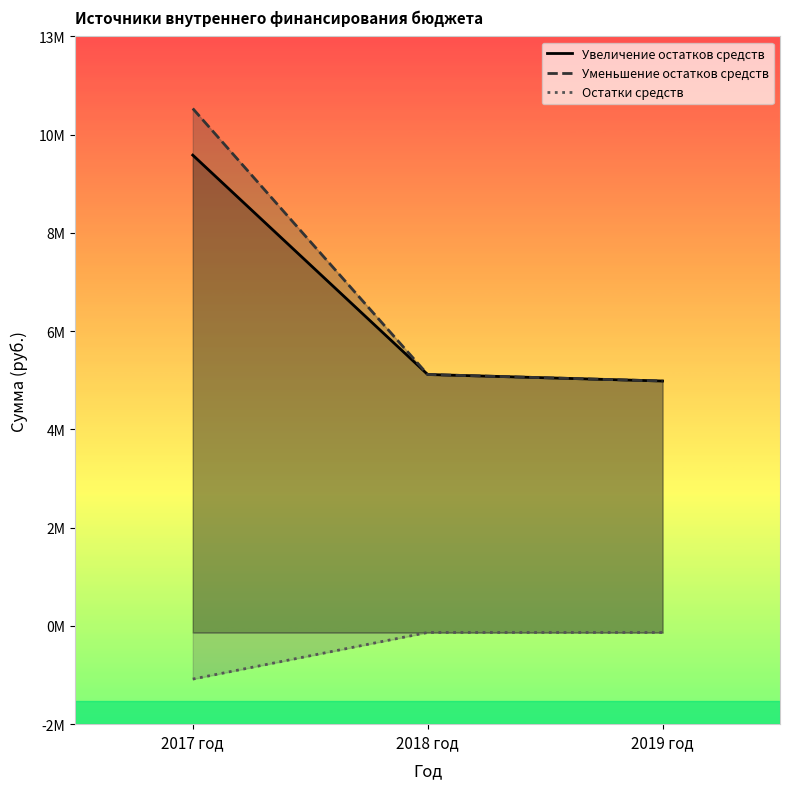

Which has a higher value, 2018 год or 2019 год?

2018 год